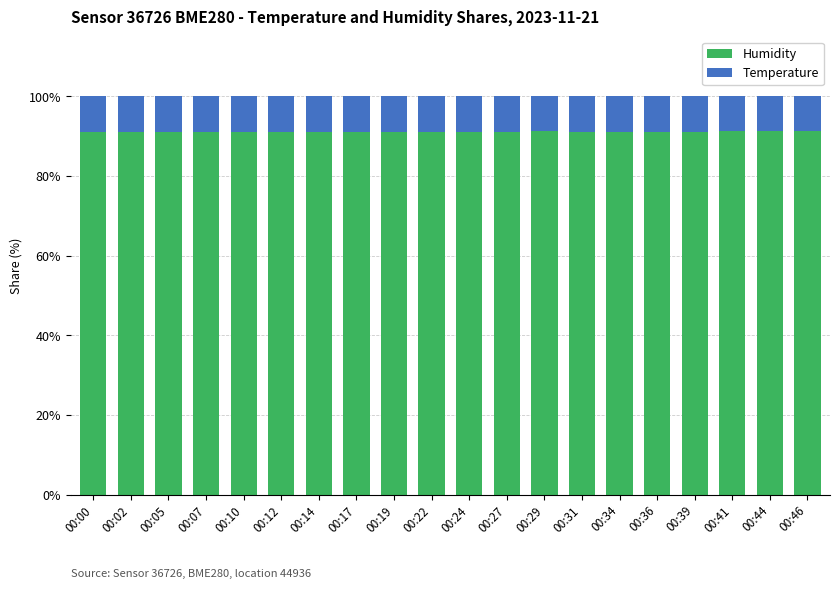

The Humidity series shows 44.7 at 00:44. True or false?

False